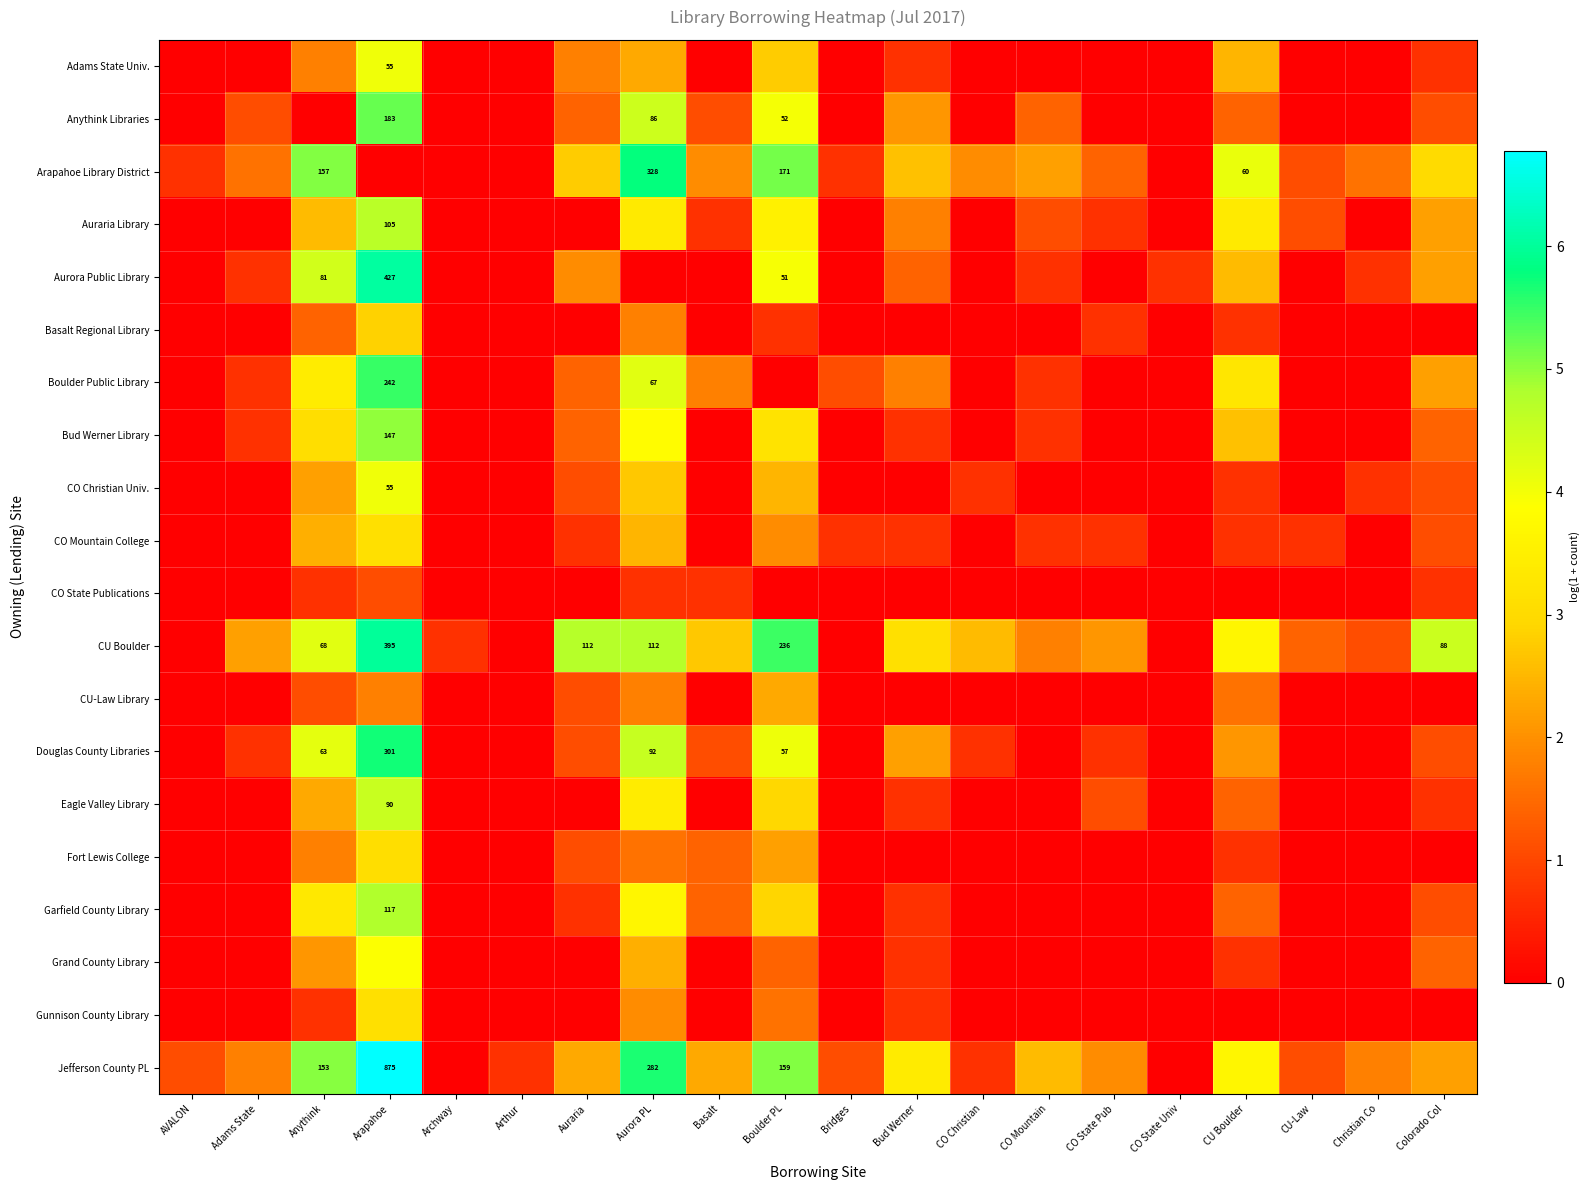

What is the difference between the maximum and minimum values in the Douglas County Libraries series?

5.7